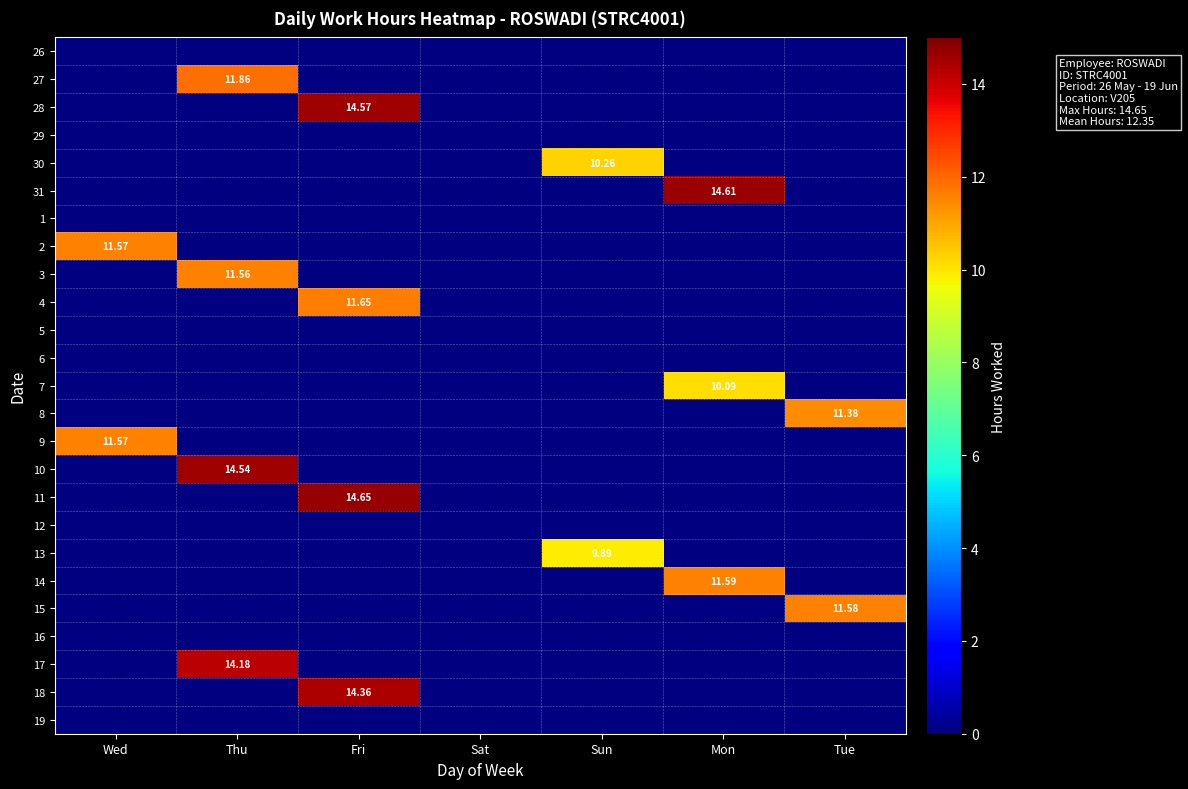

Count the number of data series in this chart.

25